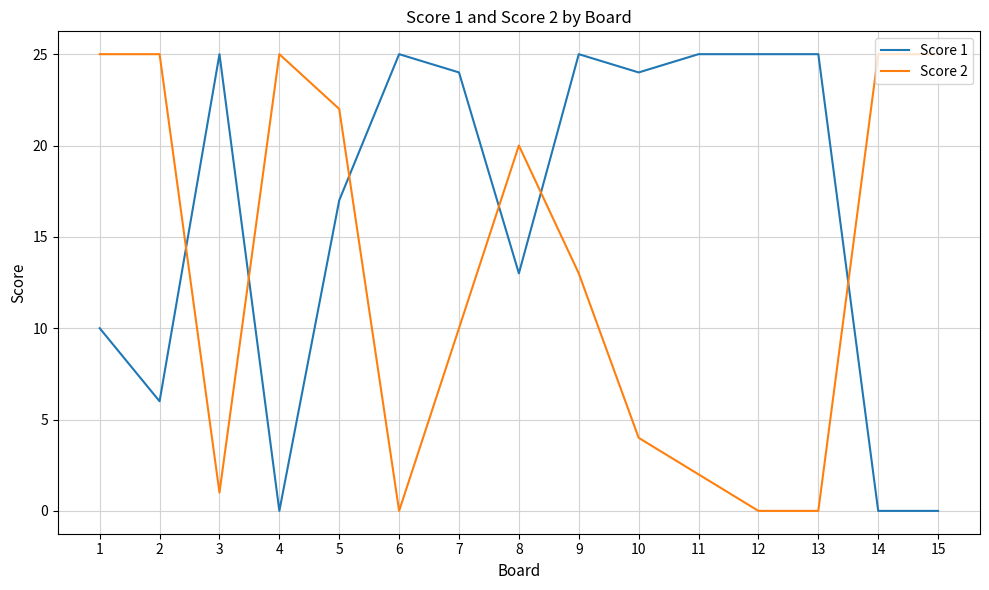

The Score 2 series shows -12 at 13. True or false?

False